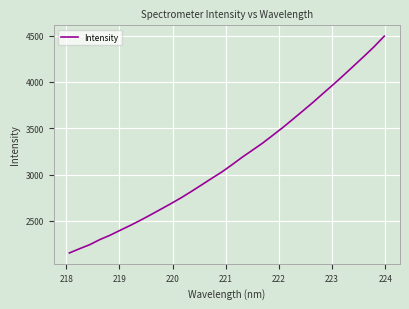

What is the smallest value displayed?

2152.9